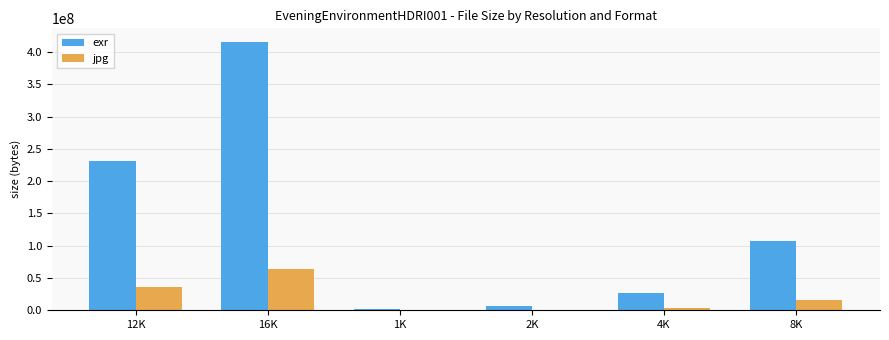

What is the sum of all exr values?

789924809